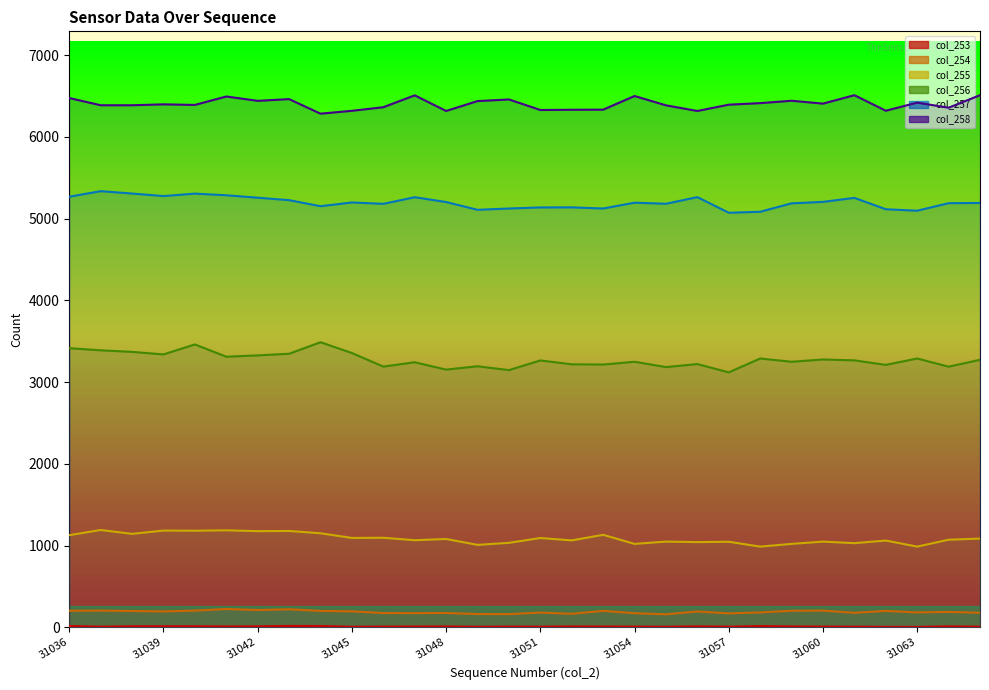

Is it true that col_256 equals 3194 at 31049?

True